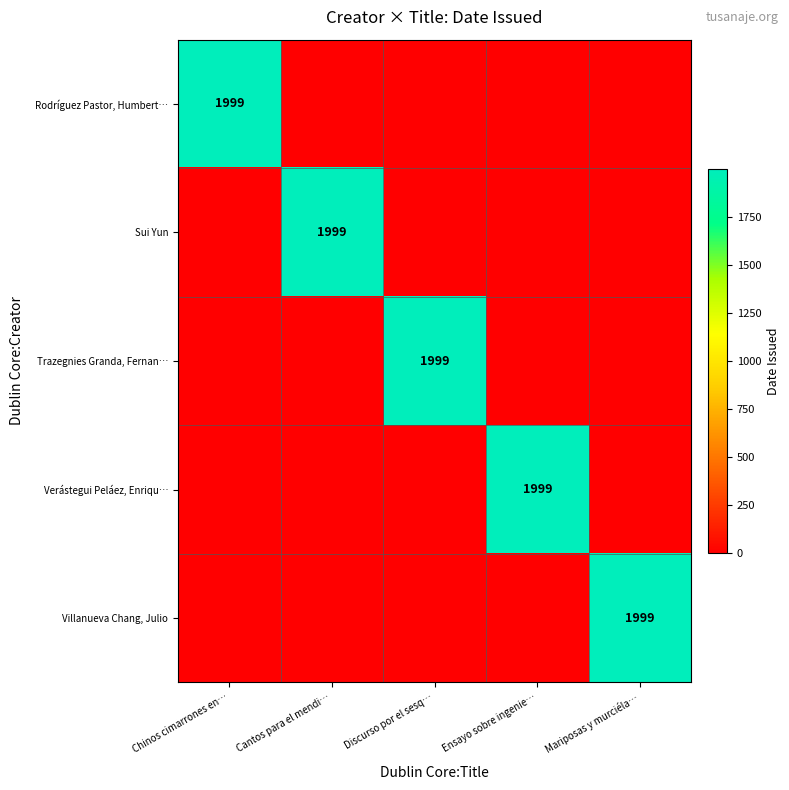

The Trazegnies Granda, Fernan… series shows 1999 at Discurso por el sesq…. True or false?

True